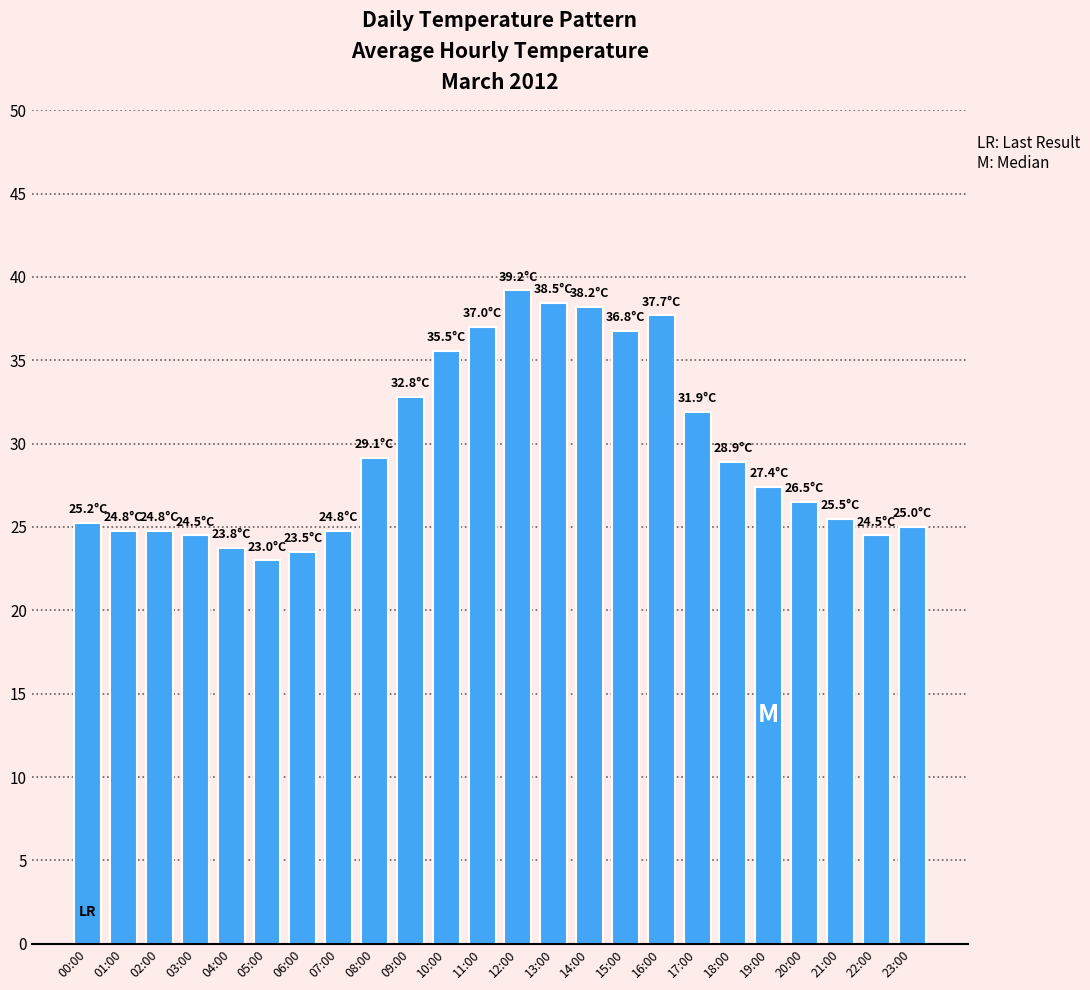

How many distinct data groups are displayed?

1